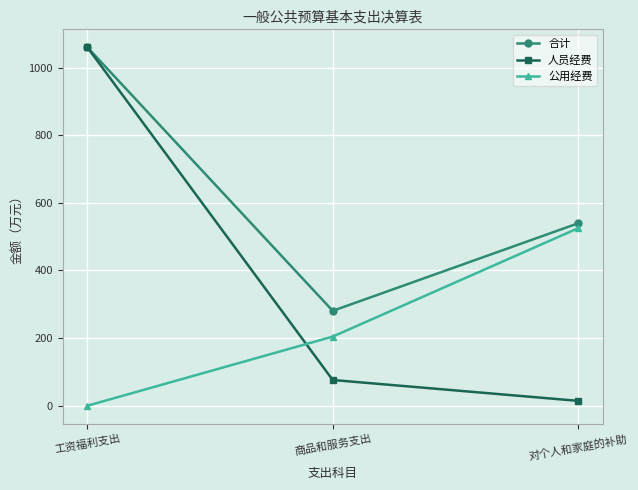

What is the difference between the highest and lowest values at 商品和服务支出?

204.5